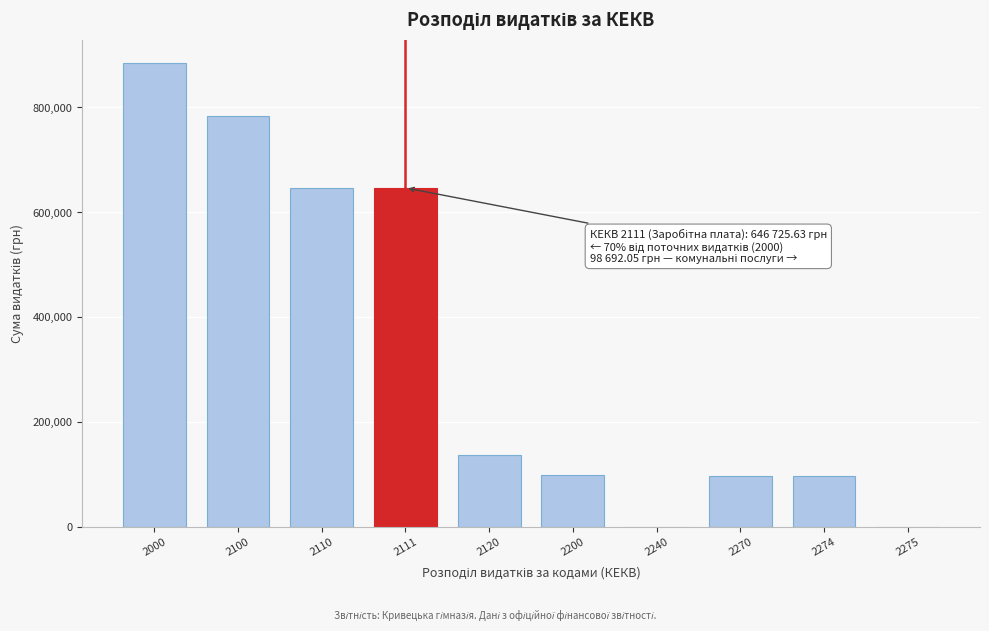

What is the maximum value shown in the chart?

884806.3